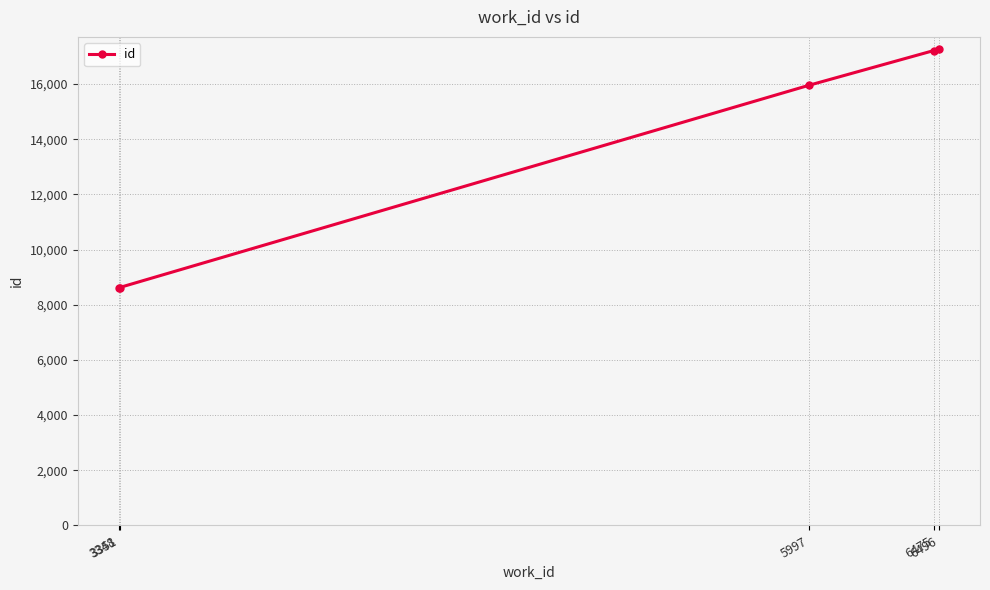

Is it true that the value at 6496 is 28910?

False